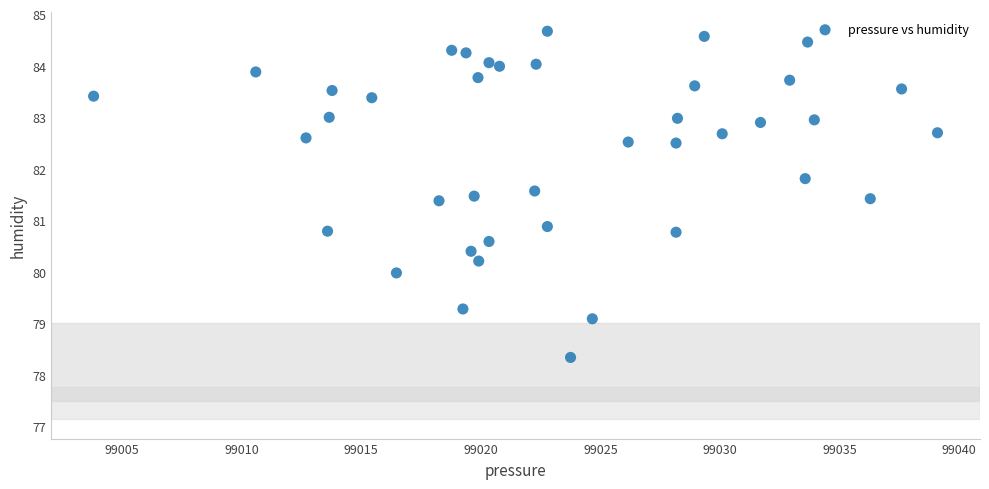

What is the range of Y values (max minus min)?

6.3